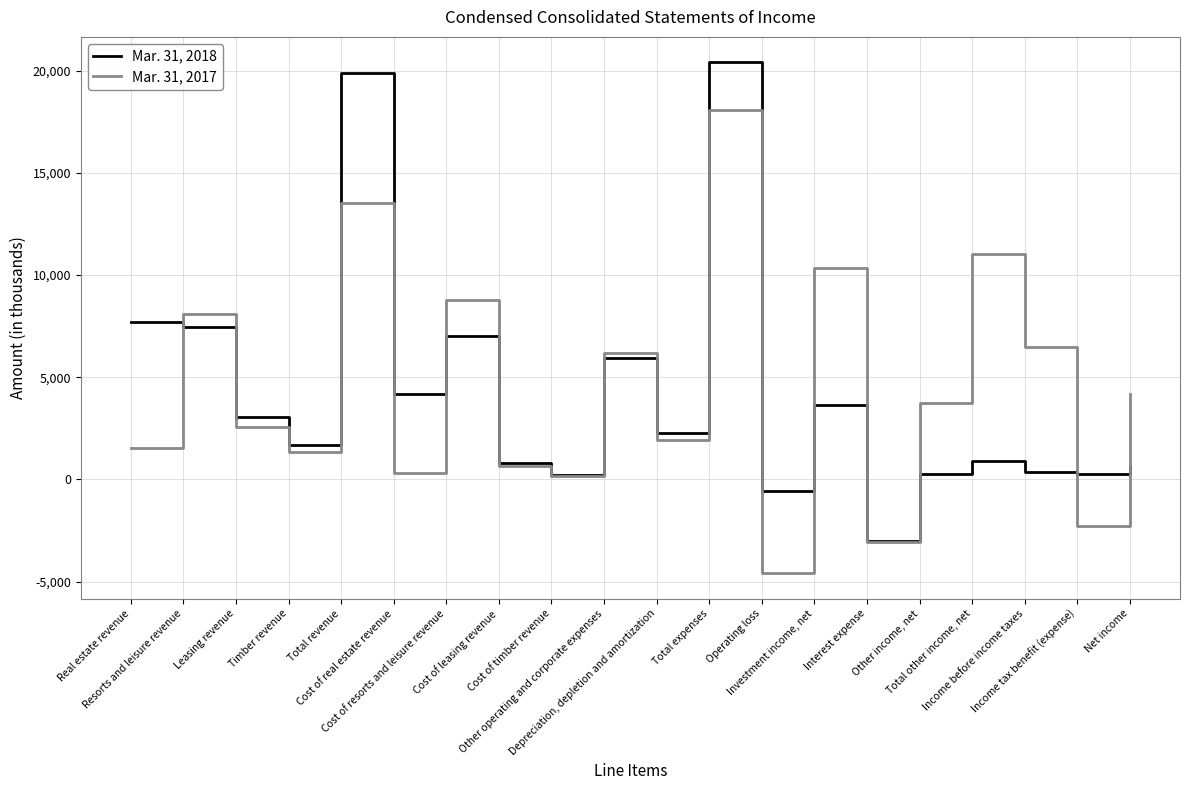

Does the chart have visible grid lines?

Yes